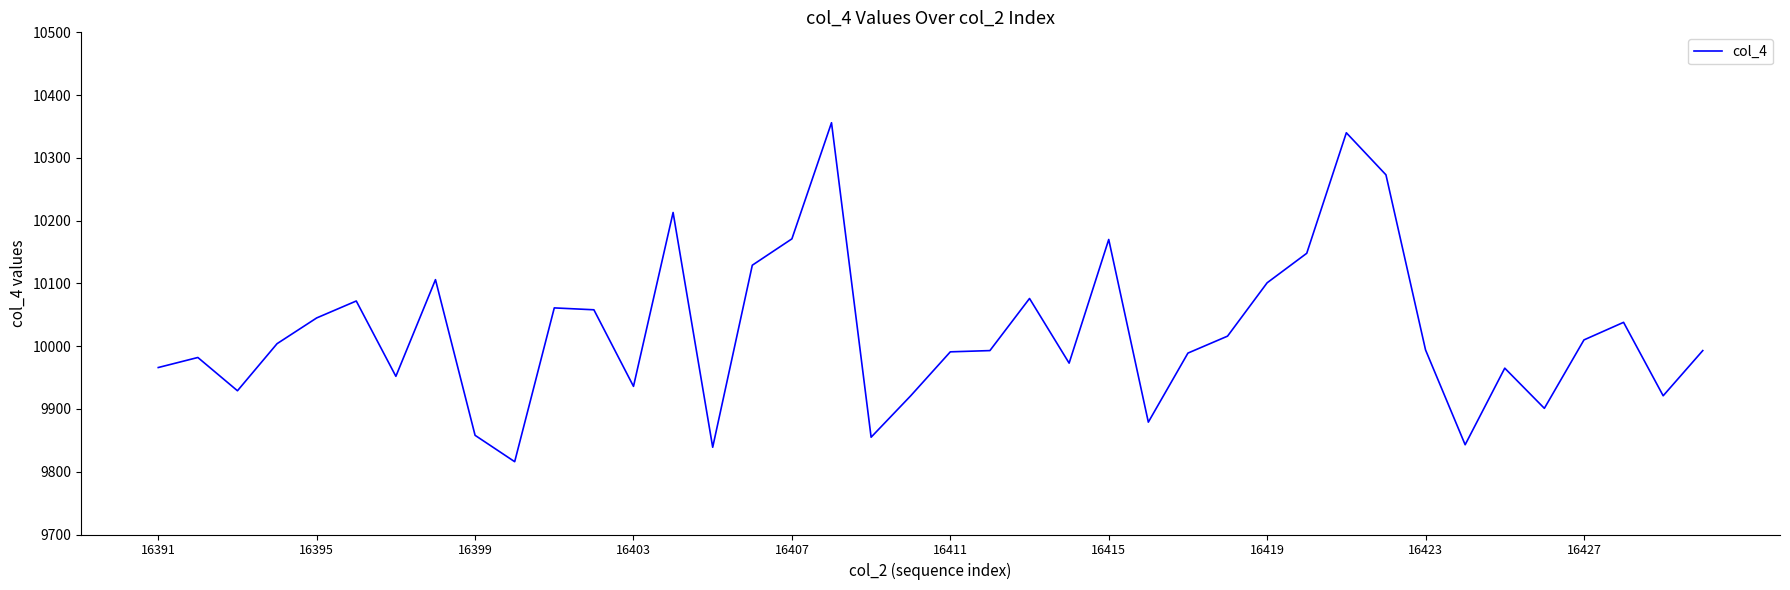

True or false: the data has more than 0 interior local peaks.

True